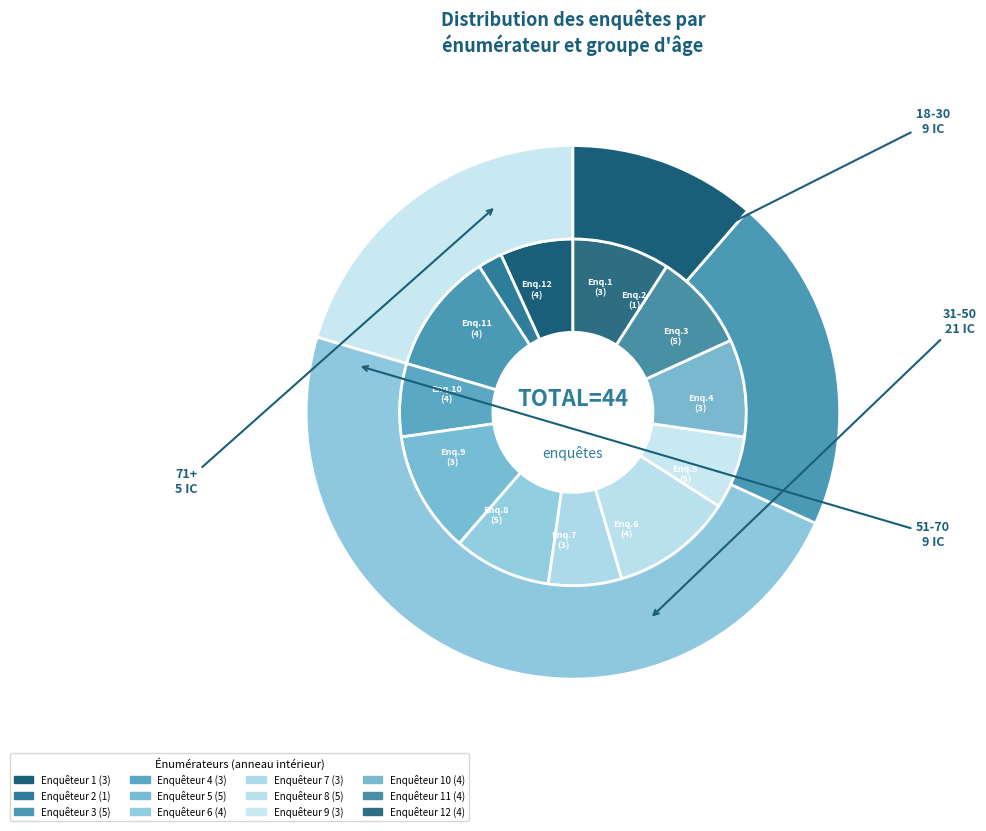

Combined, what portion of the pie is Enquêteur 10 and Enquêteur 5?

20.5%